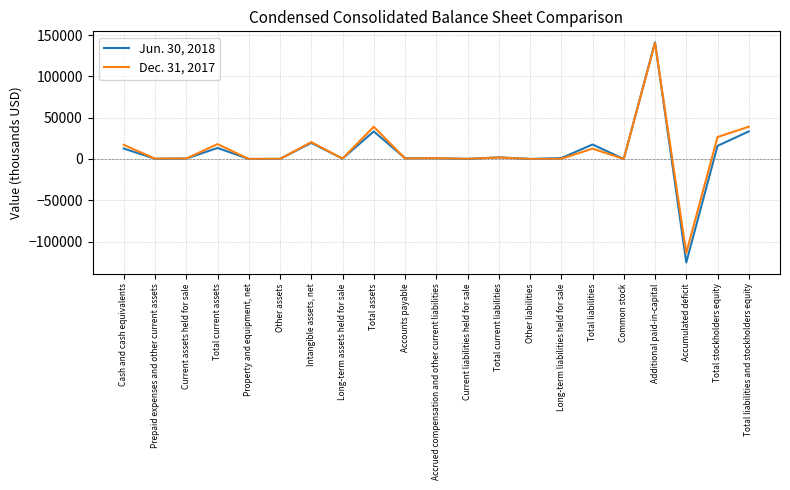

True or false: Jun. 30, 2018 and Dec. 31, 2017 cross at least once.

True